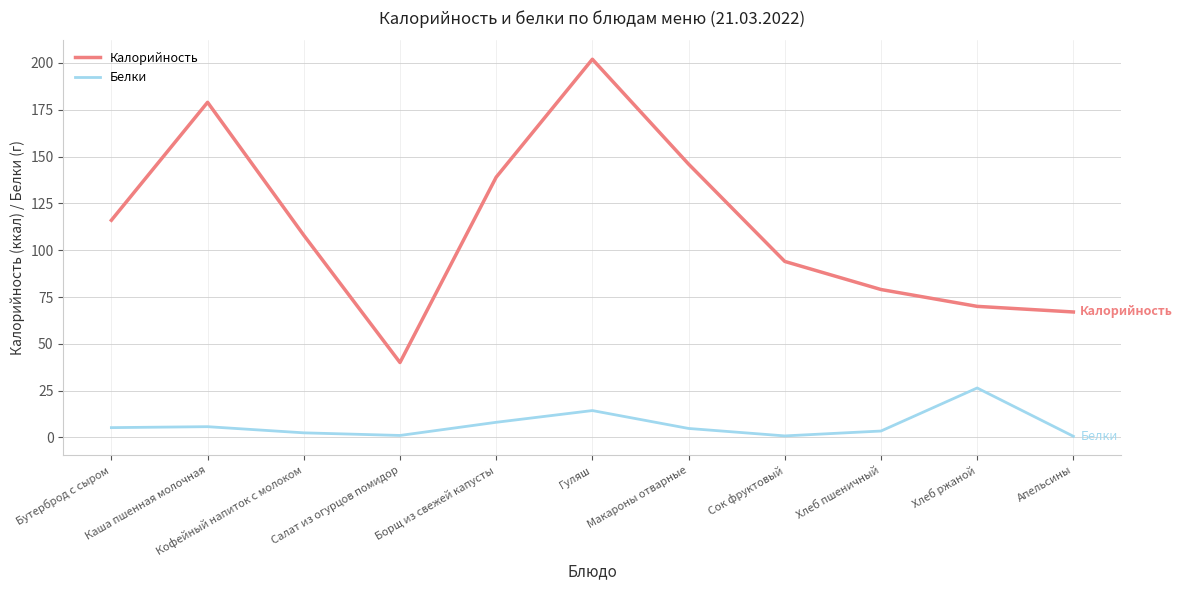

Which label corresponds to the largest value in the chart?

Гуляш